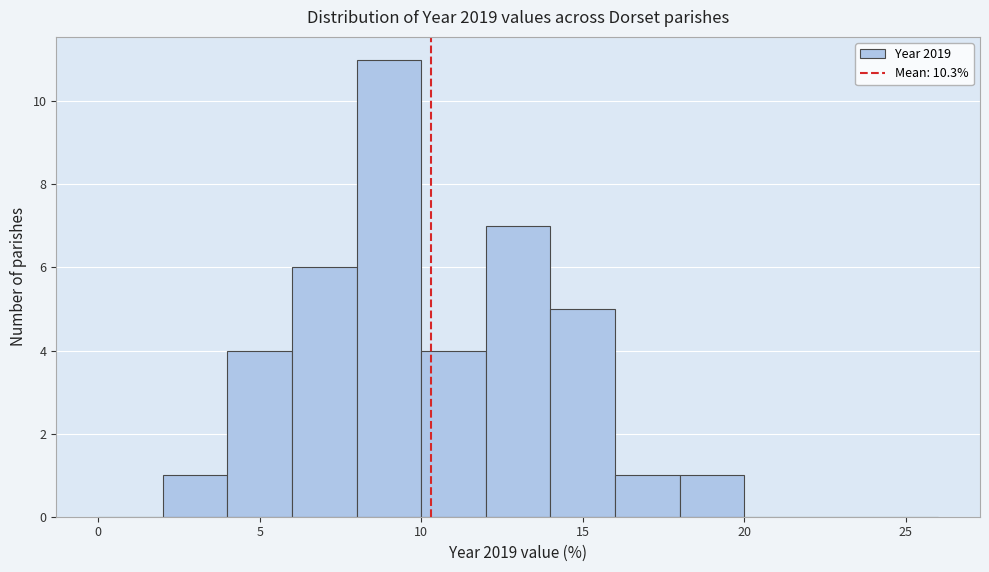

Reading left to right, transcribe this chart: for each bar, give the range it covers on the x-axis and its height. The values are not printed on the chart, so give them approximately, as read against the axis.

0 to 2: 0
2 to 4: 1
4 to 6: 4
6 to 8: 6
8 to 10: 11
10 to 12: 4
12 to 14: 7
14 to 16: 5
16 to 18: 1
18 to 20: 1
20 to 22: 0
22 to 24: 0
24 to 26: 0